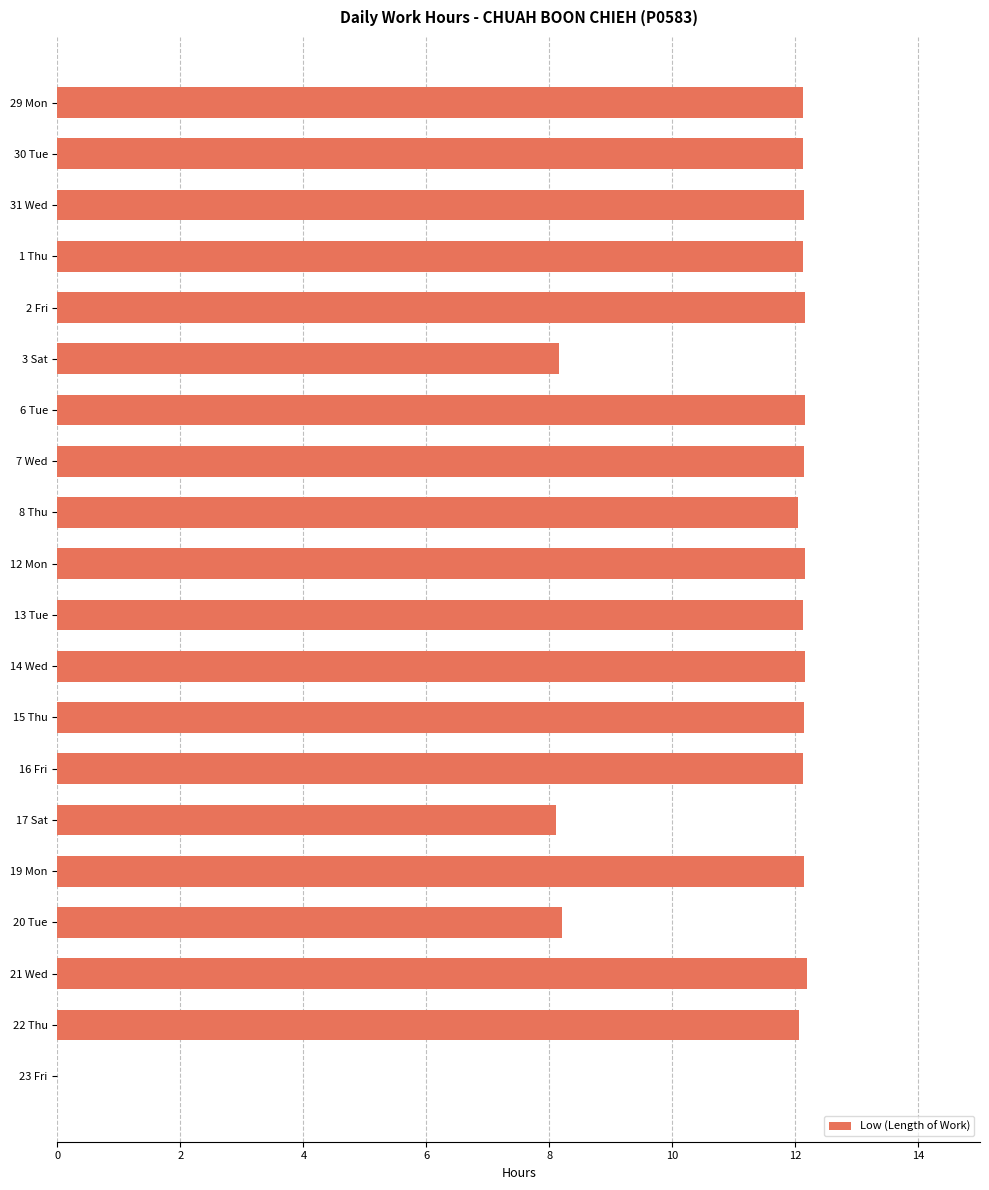

Between 17 Sat and 21 Wed, which is larger?

21 Wed